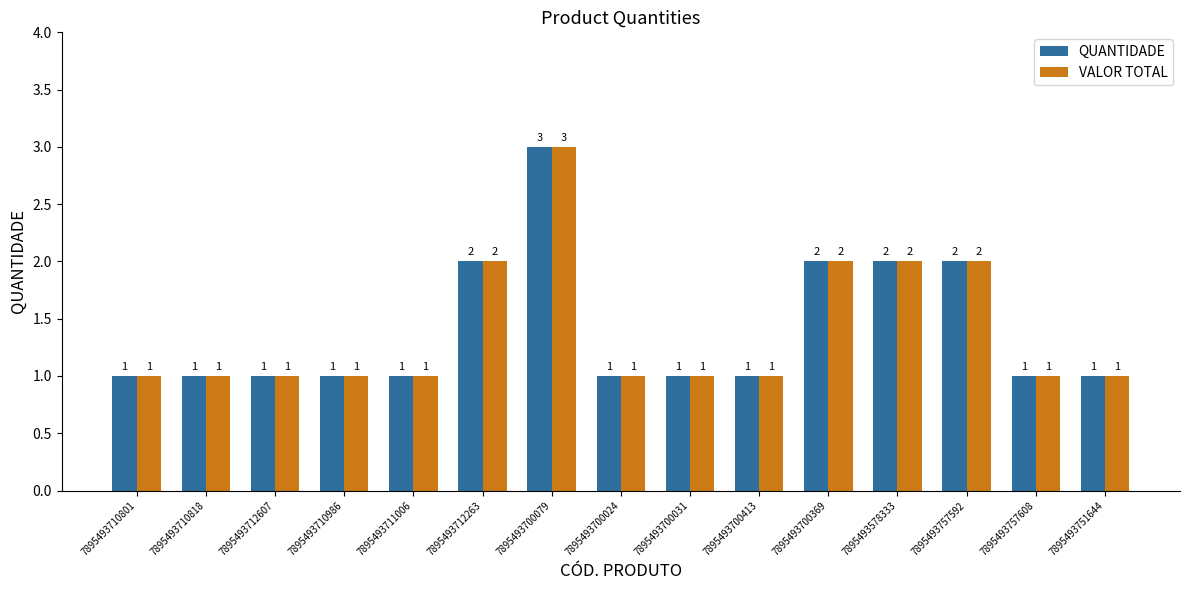

What is the label of the 15th bar from the left?

7895493751644